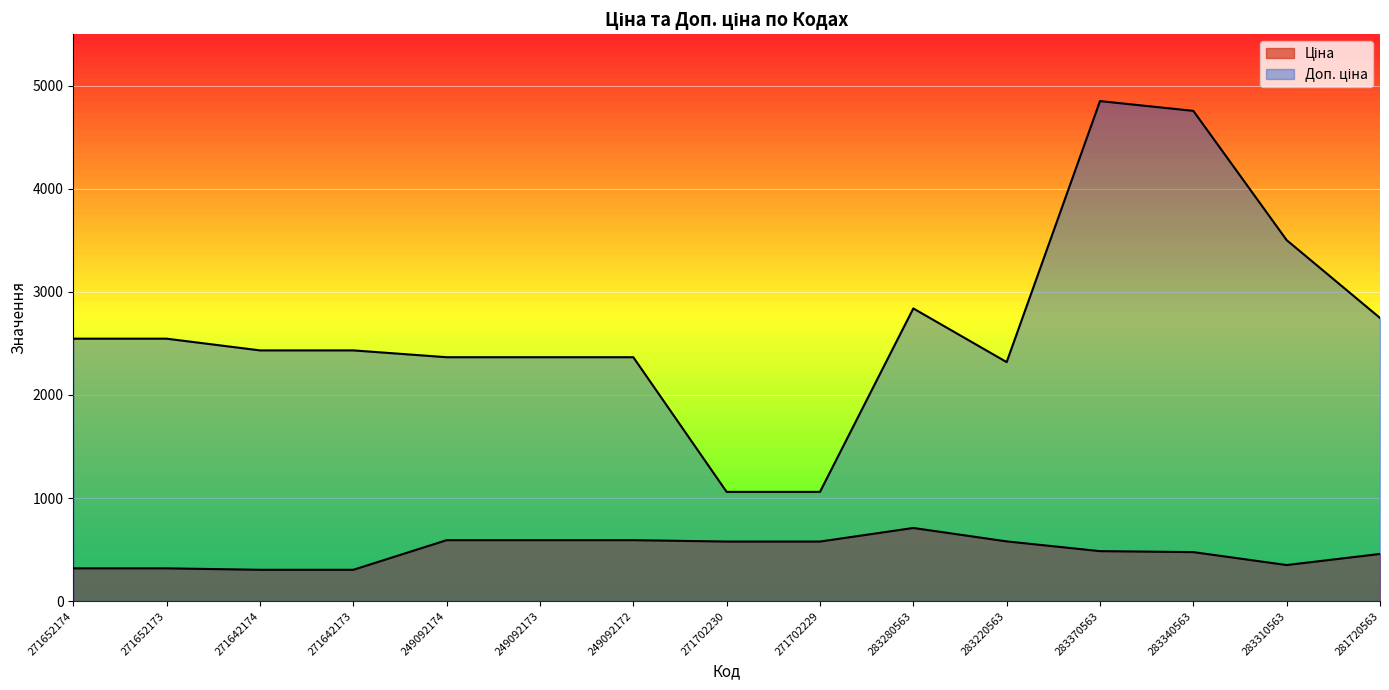

Reading right to left, extract all data points from this chart.

Ціна: 457.9	350.2	475.7	485.1	579.8	710.0	578.1	578.1	591.6	591.6	591.6	304.1	304.1	318.3	318.3
Доп. ціна: 2747.5	3502.5	4756.7	4851.4	2319.2	2839.8	1060.0	1060.0	2366.5	2366.5	2366.5	2432.8	2432.8	2546.4	2546.4